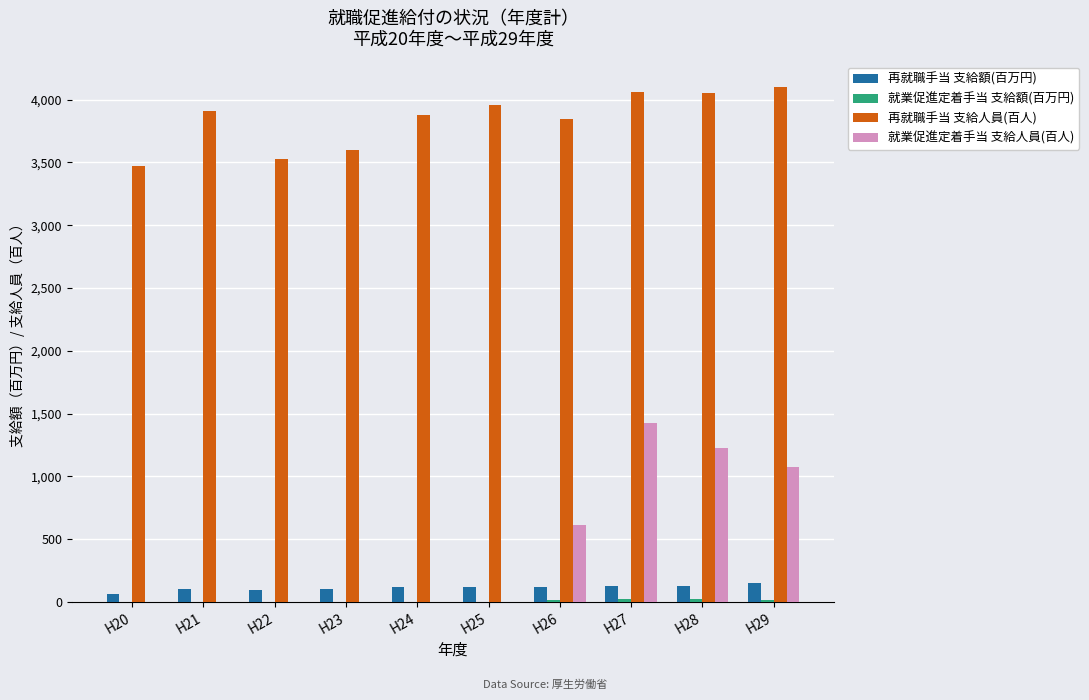

Which series has the largest total across all categories?

再就職手当 支給人員(百人)